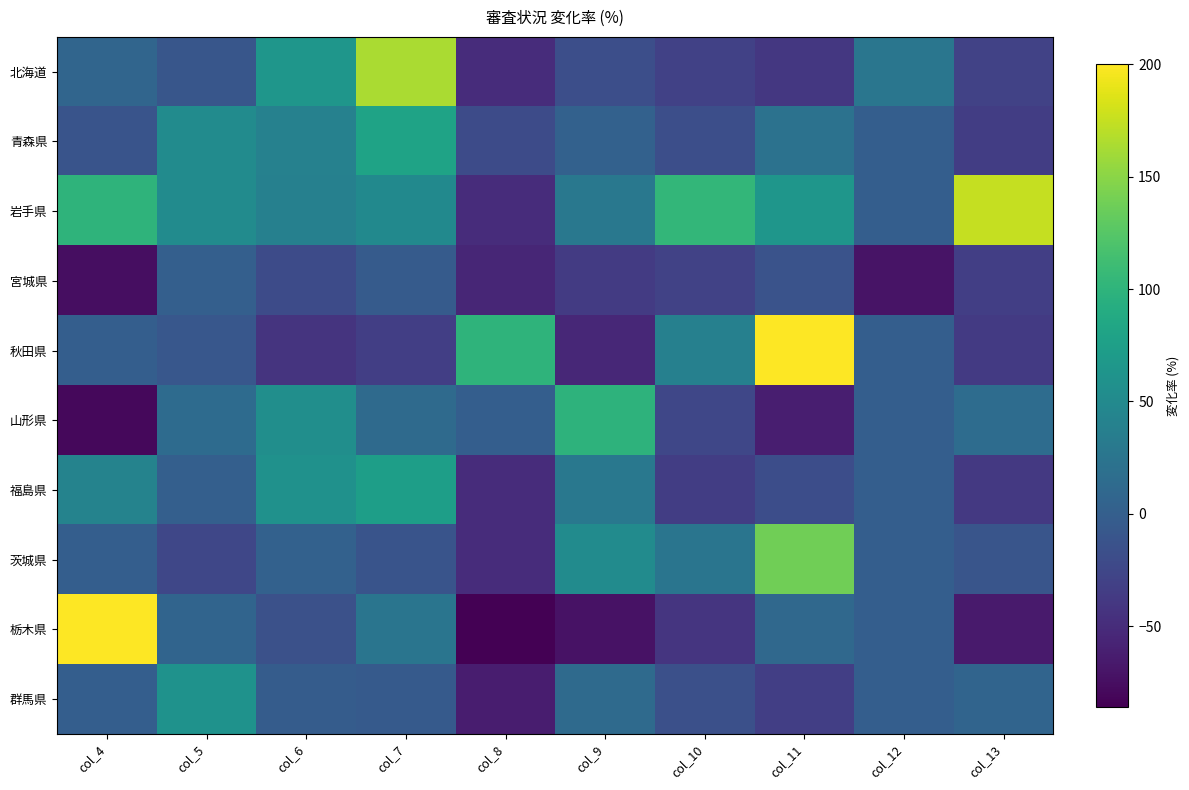

At col_13, list the series in order from smallest to largest.

栃木県, 福島県, 秋田県, 青森県, 宮城県, 北海道, 茨城県, 群馬県, 山形県, 岩手県